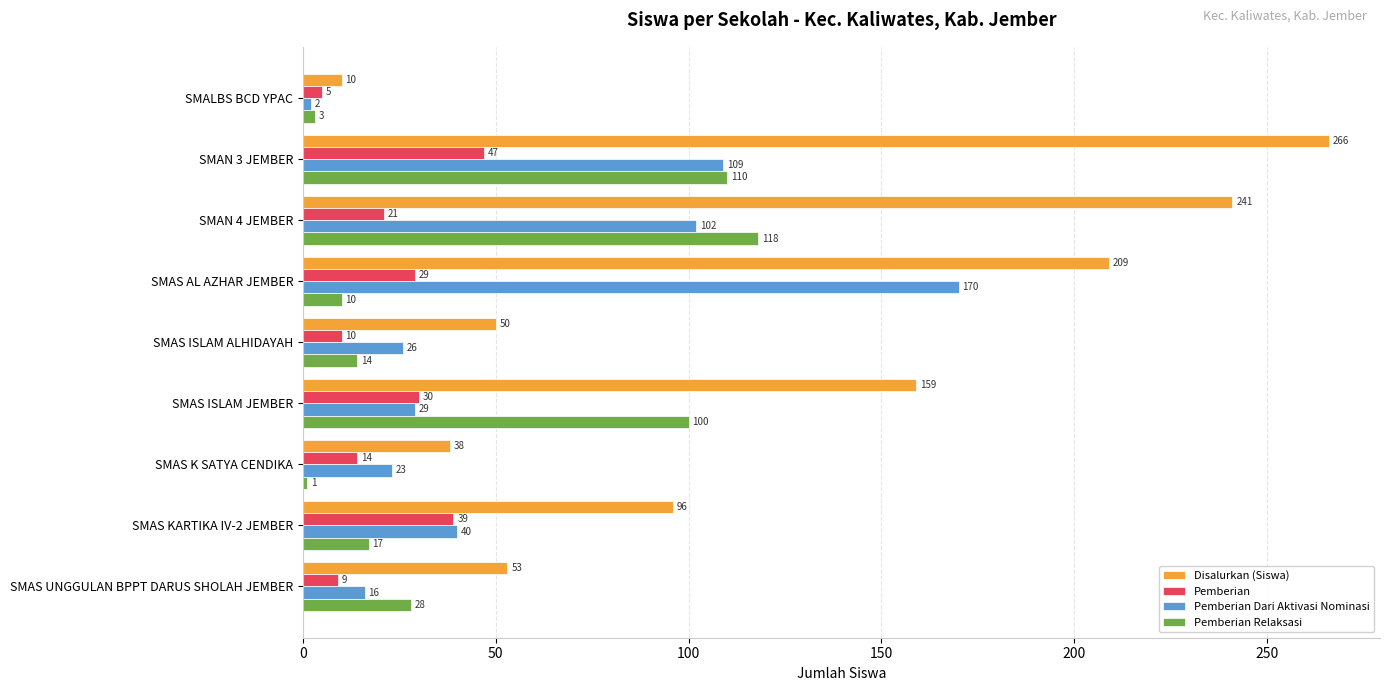

Is it true that Pemberian equals 14 at SMAS K SATYA CENDIKA?

True